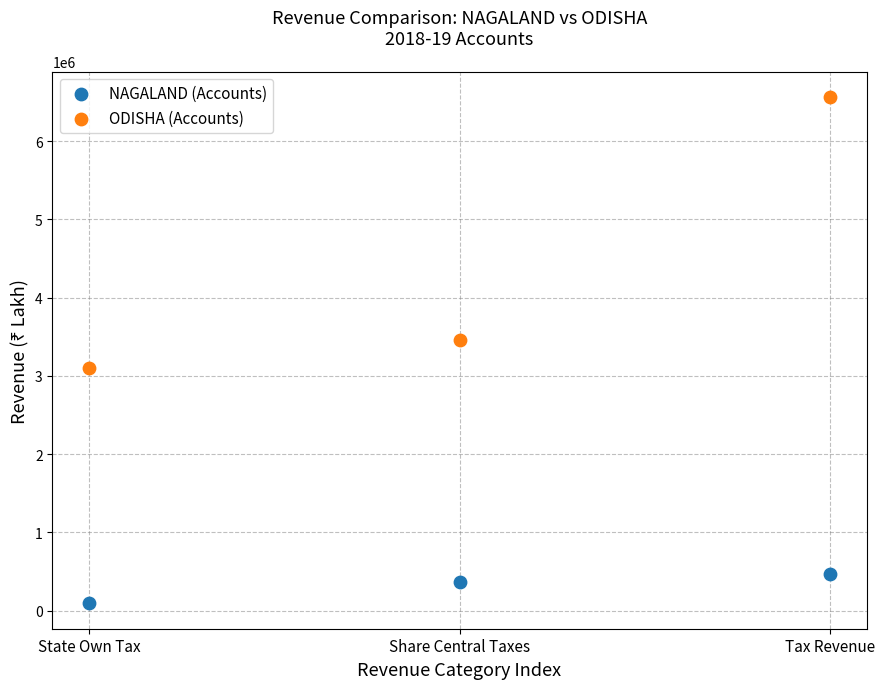

Which series has the widest spread of Y values?

ODISHA (Accounts)